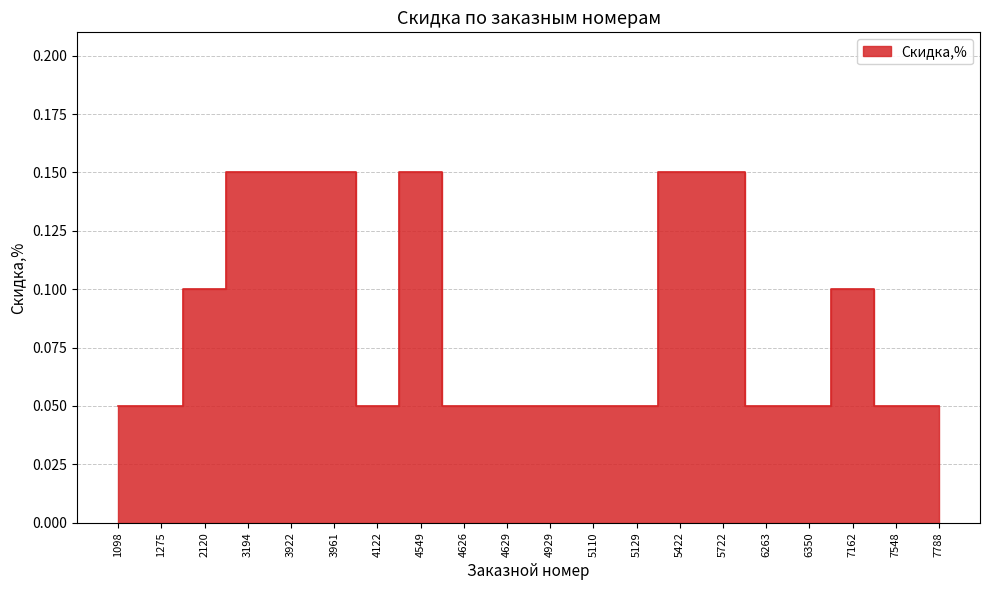

List the labels in order of value, largest first.

3194, 3922, 3961, 4549, 5422, 5722, 2120, 7162, 1098, 1275, 4122, 4626, 4629, 4929, 5110, 5129, 6263, 6350, 7548, 7788